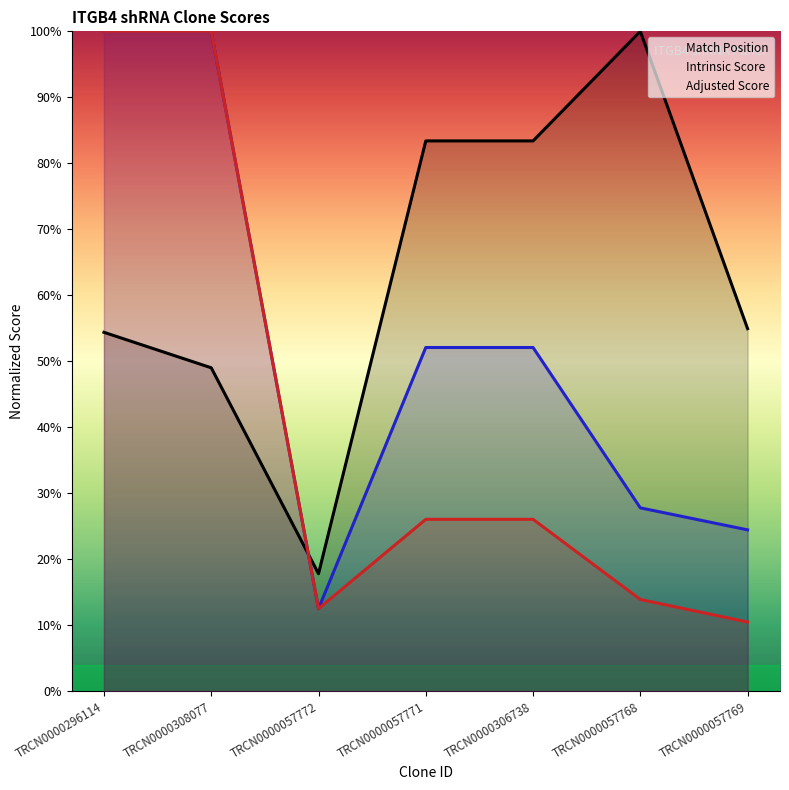

In Match Position, how many points are lower than both neighbors (excluding endpoints)?

1